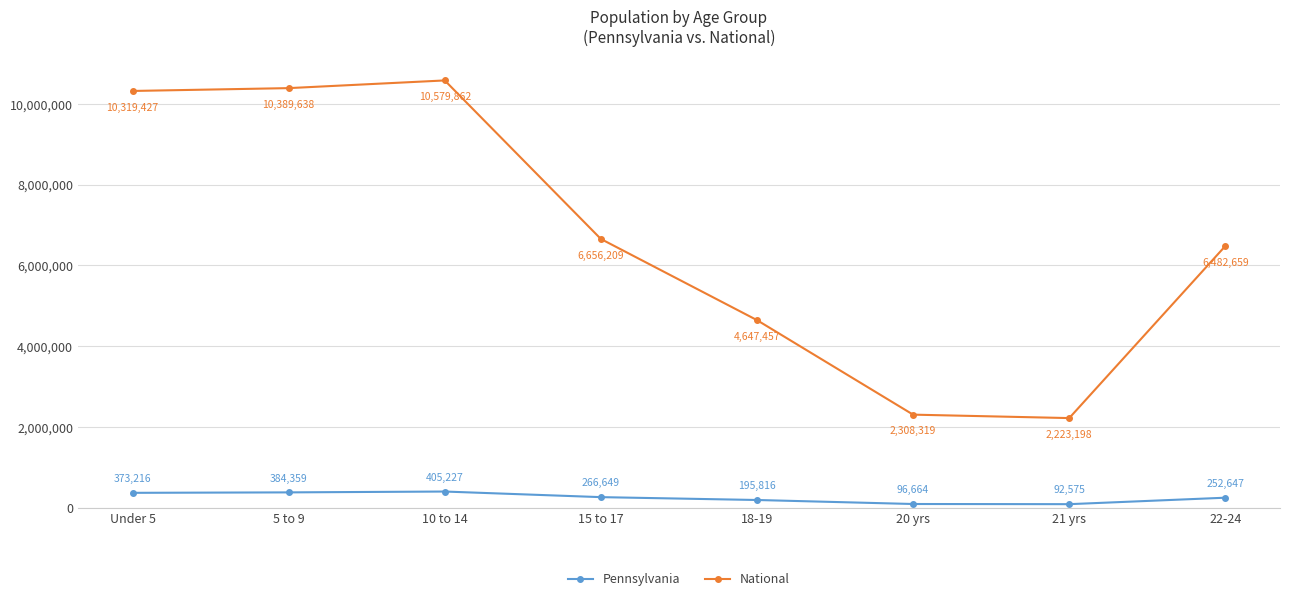

Where is the first local maximum for National?

10 to 14